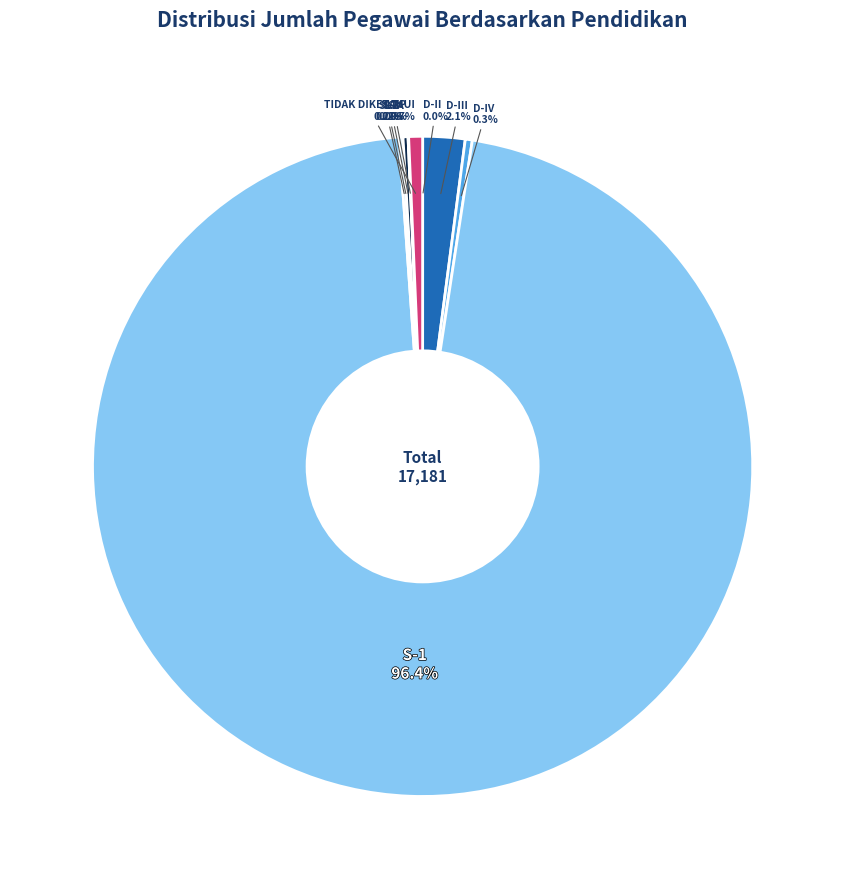

Is there any slice that represents more than half of the pie?

Yes